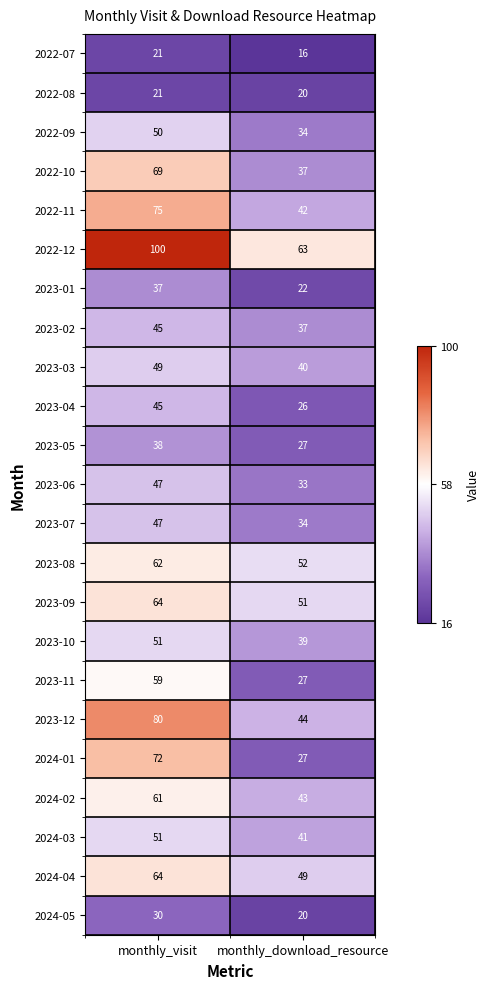

List the labels in order of 2024-01 value, smallest first.

monthly_download_resource, monthly_visit